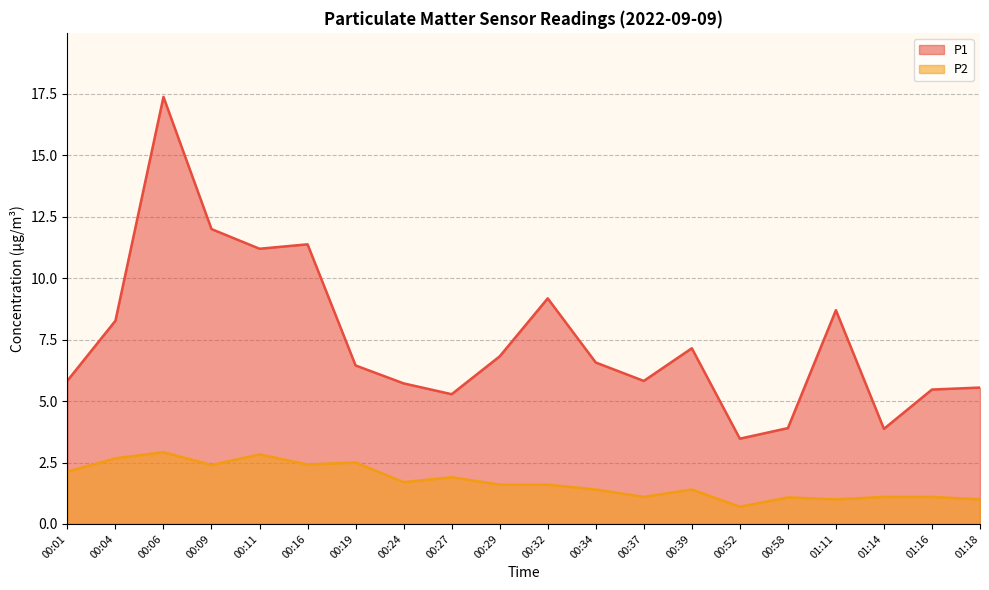

The P2 series shows 1.6 at 00:32. True or false?

True